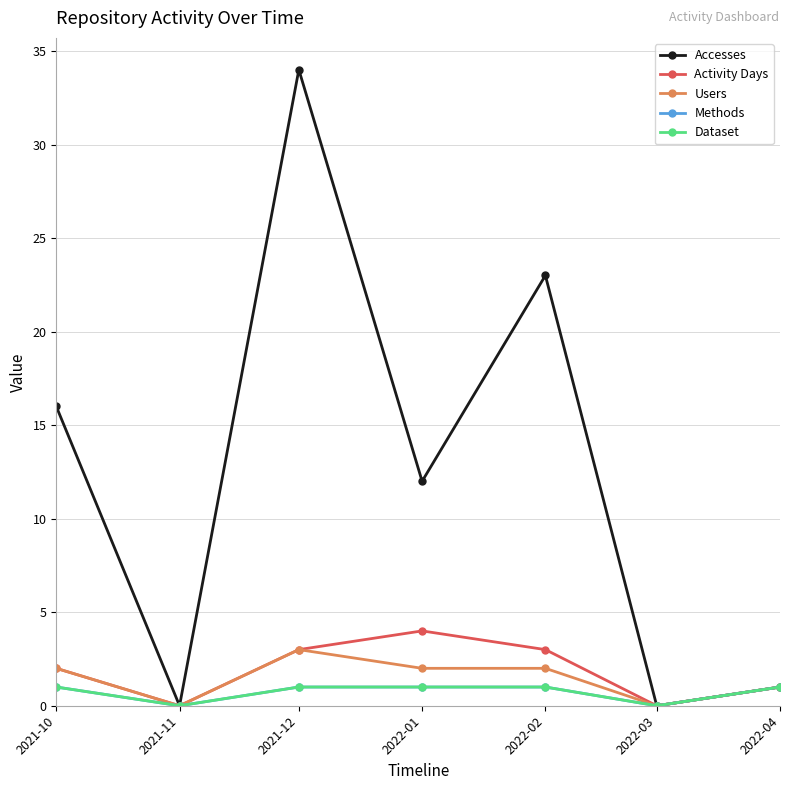

True or false: Activity Days and Accesses intersect in this chart.

False